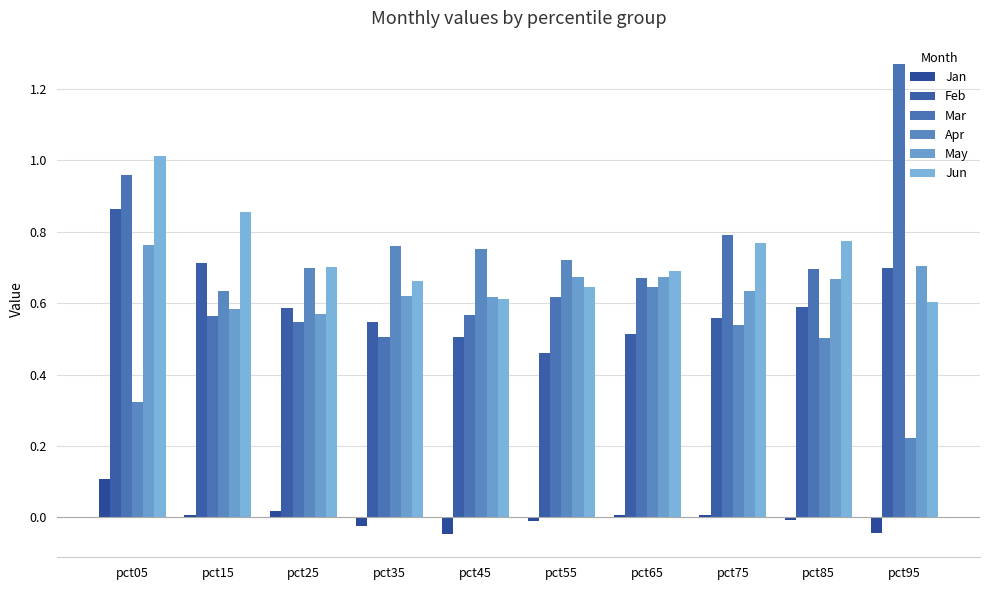

What is the total value across all series at pct15?

3.4